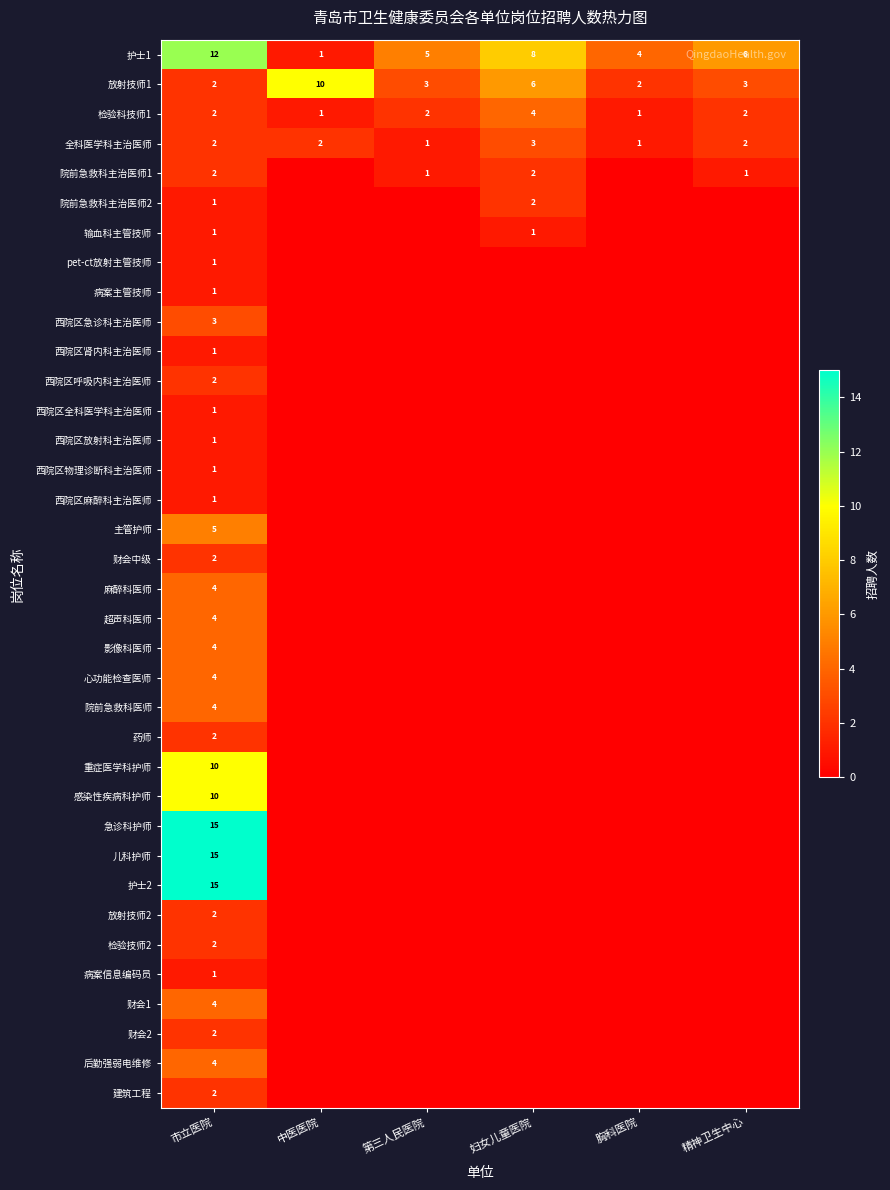

Which has a higher value, 胸科医院 or 精神卫生中心?

精神卫生中心